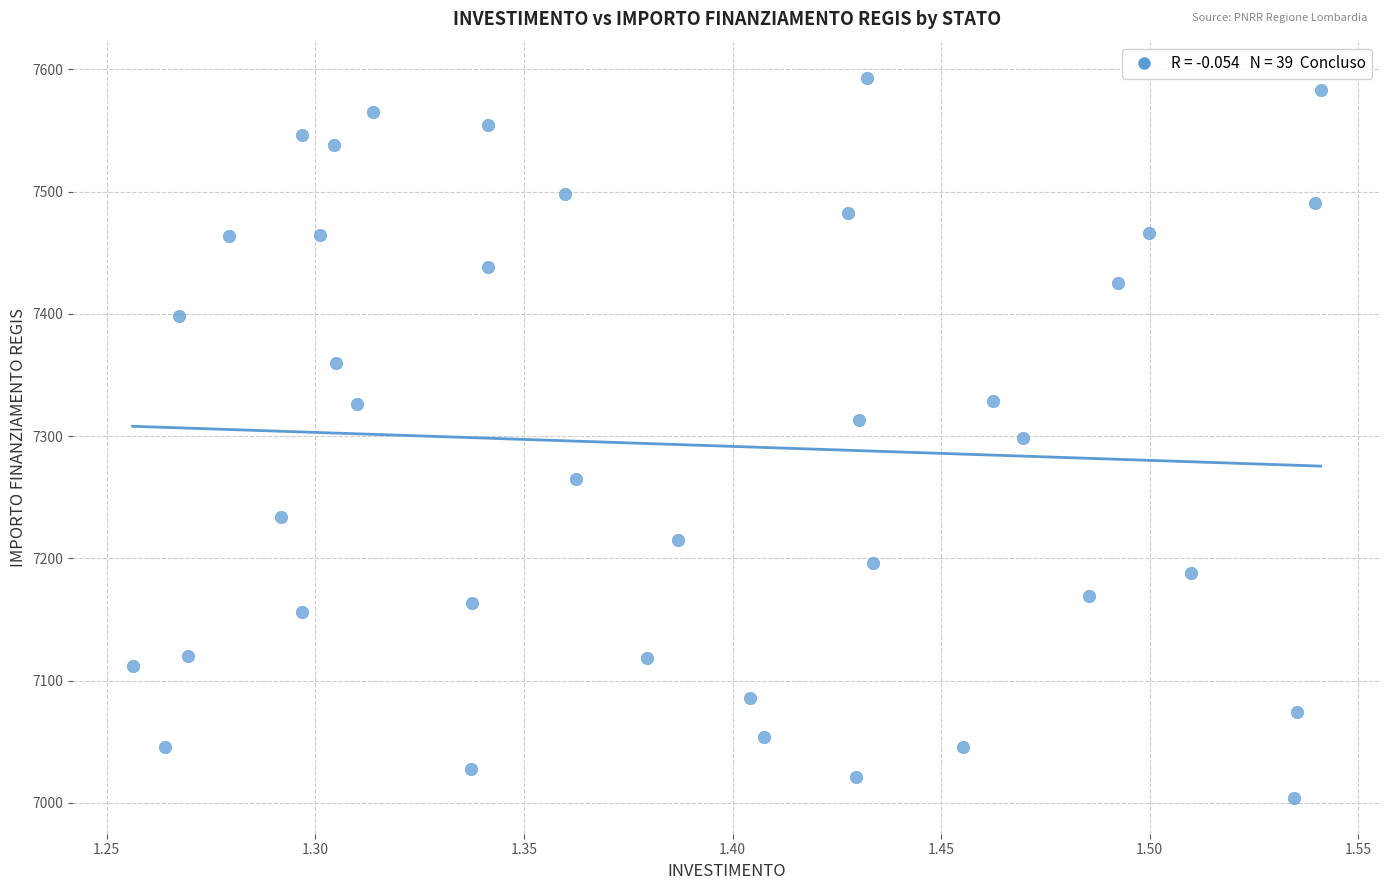

What is the range of Y values (max minus min)?

588.8